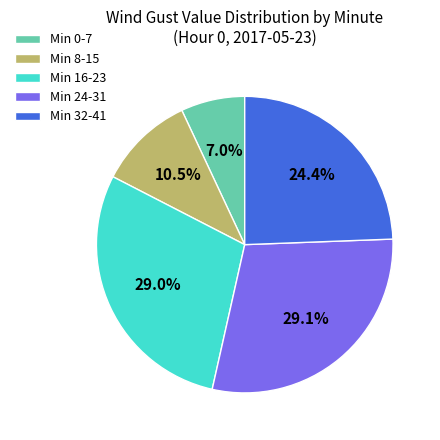

How many slices are in this pie chart?

5